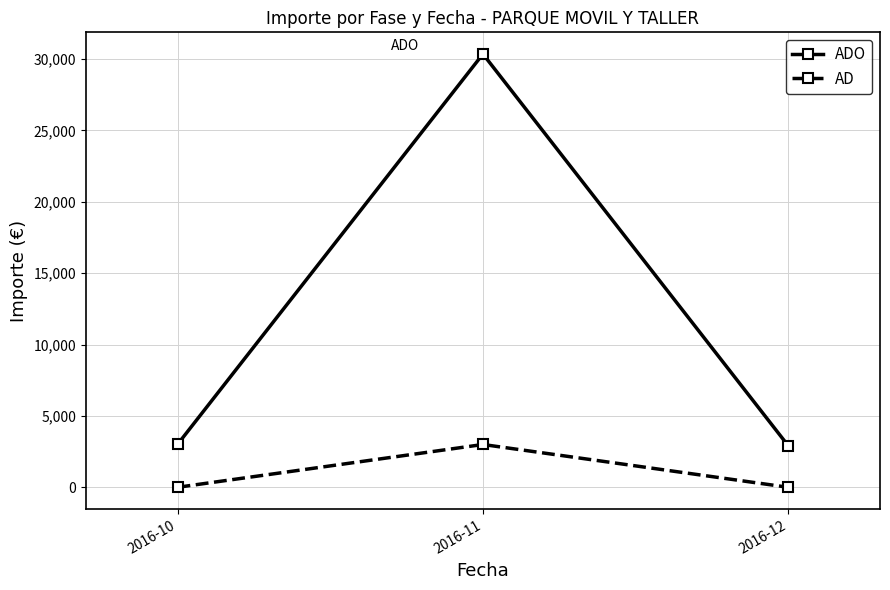

At which category is the sum across all series the highest?

2016-11